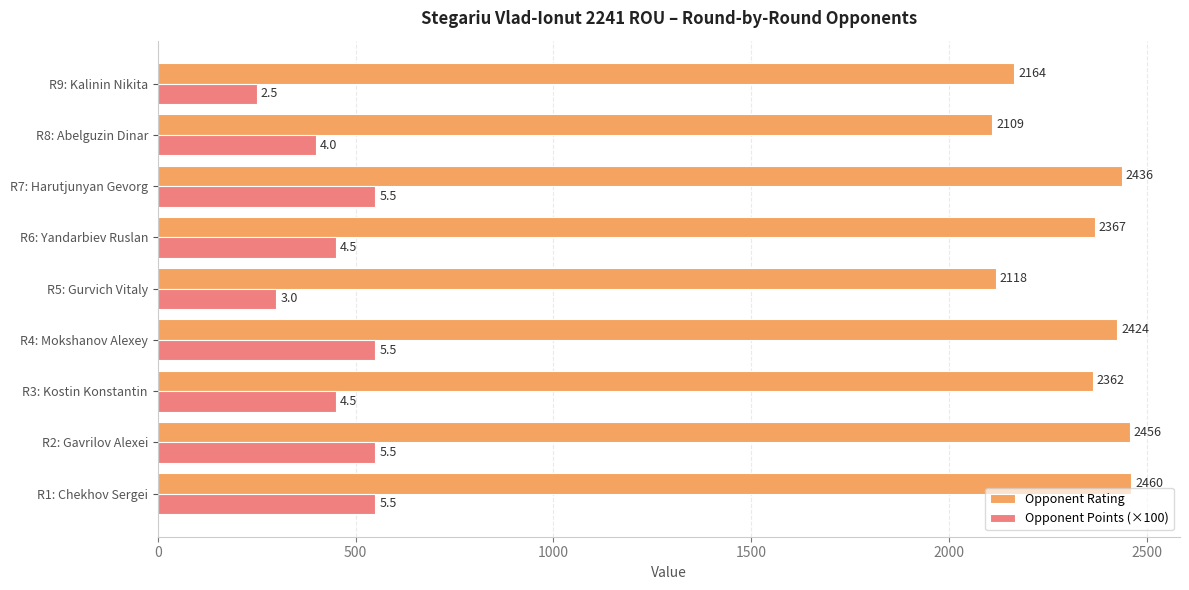

Which series has the widest spread of values?

Opponent Rating